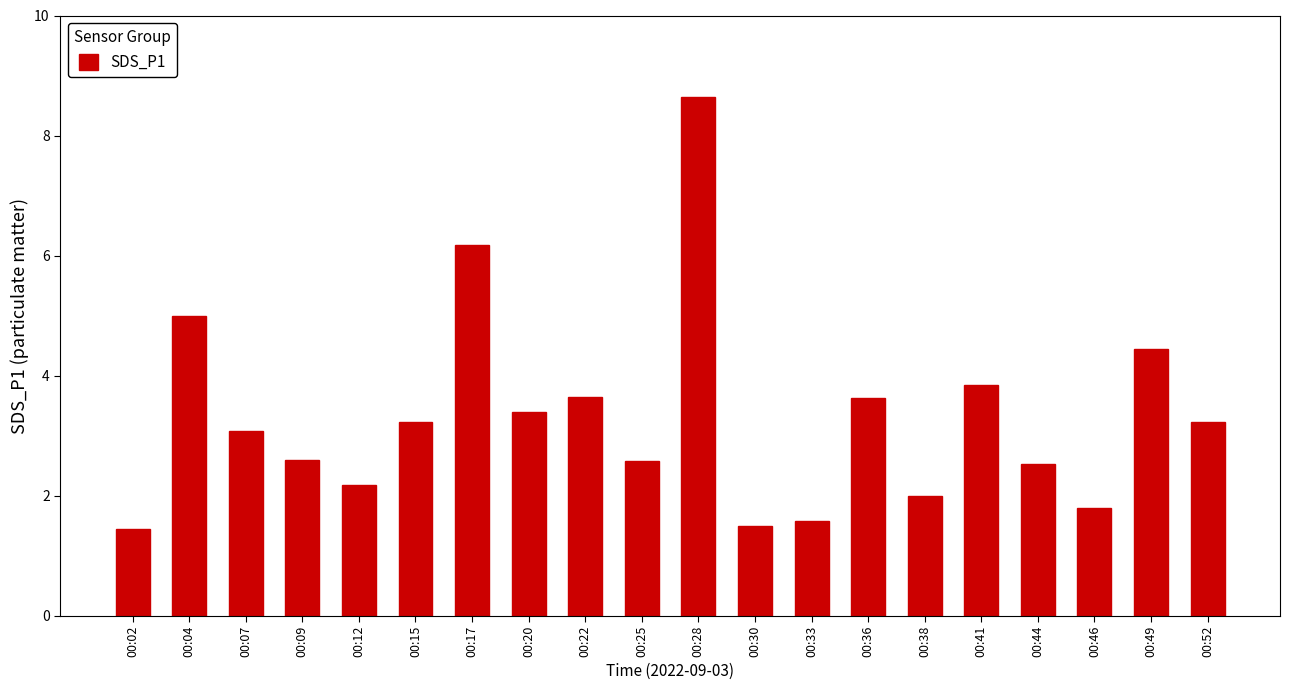

Which label corresponds to the largest value in the chart?

00:28